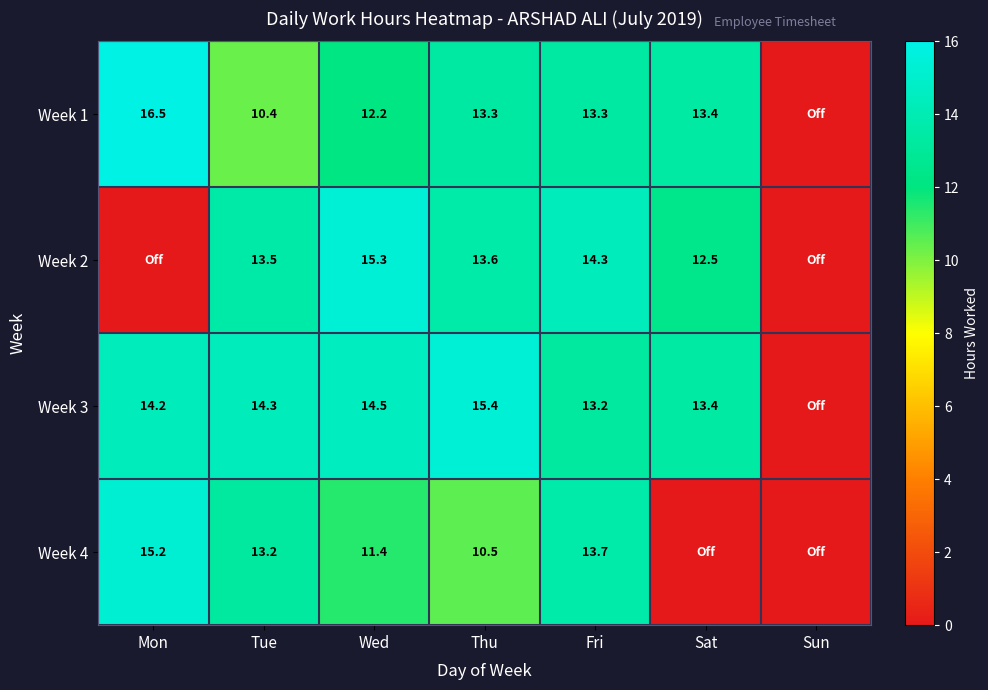

What is the difference between the Week 1 values at Tue and Fri?

2.9